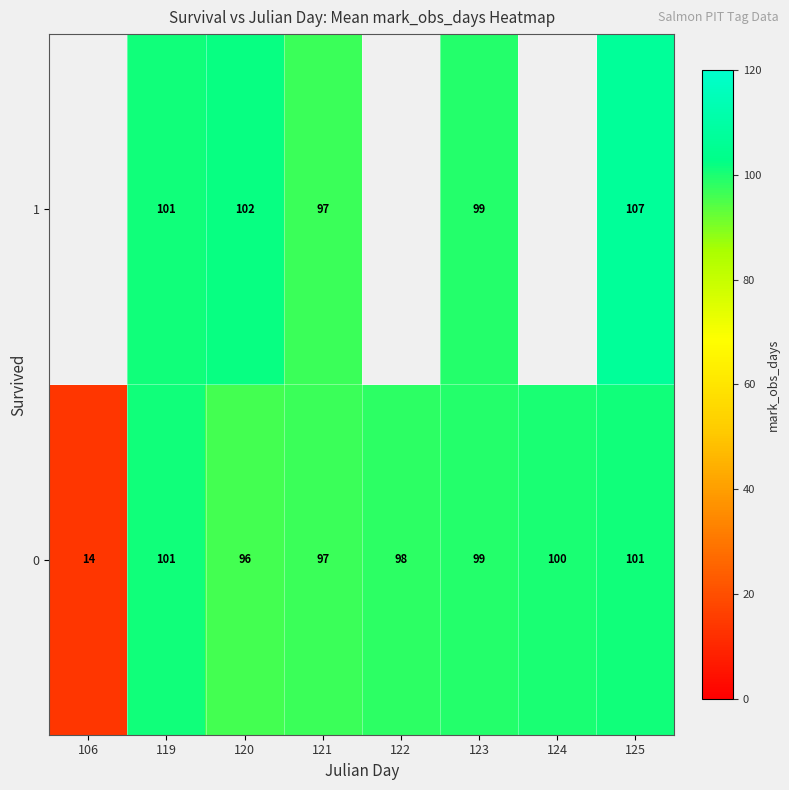

Count the number of data series in this chart.

2